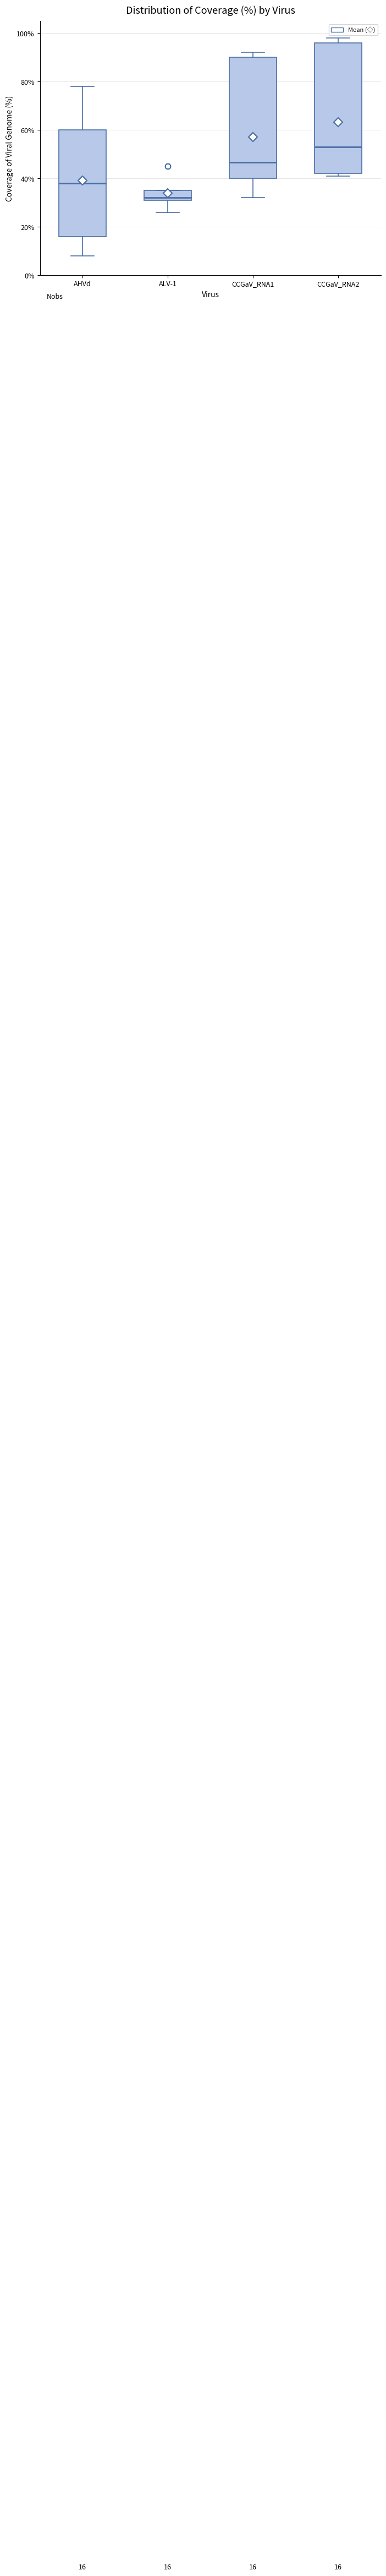

Which box is the tallest, from its lower edge to its upper edge?

CCGaV_RNA2